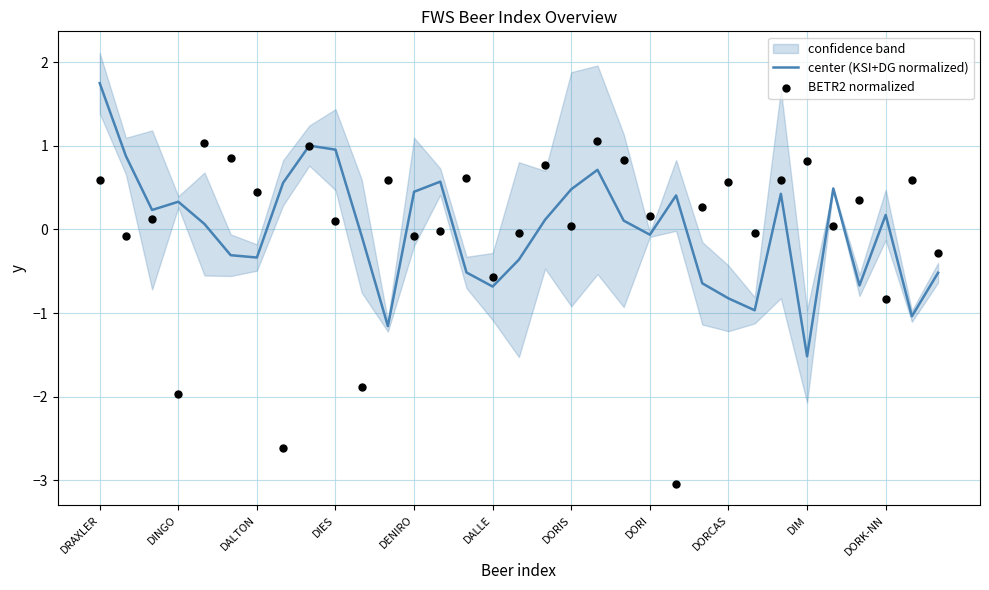

Which series contains the highest Y value?

center (KSI+DG normalized)